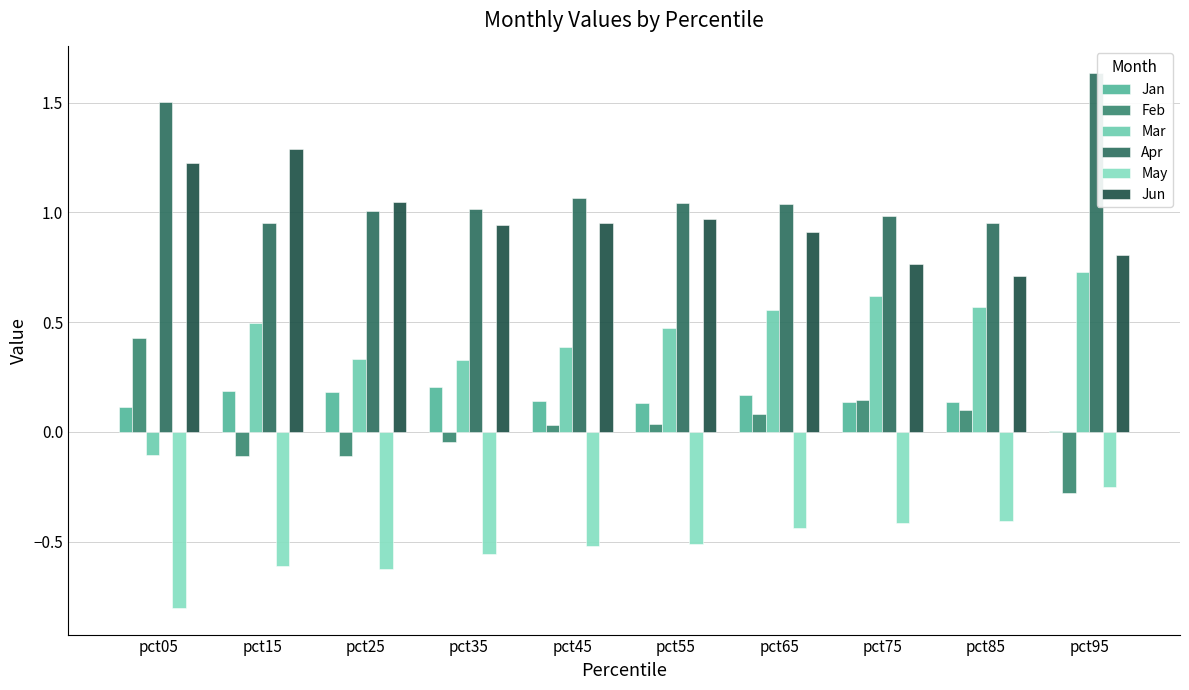

Which series has the largest total across all categories?

Apr